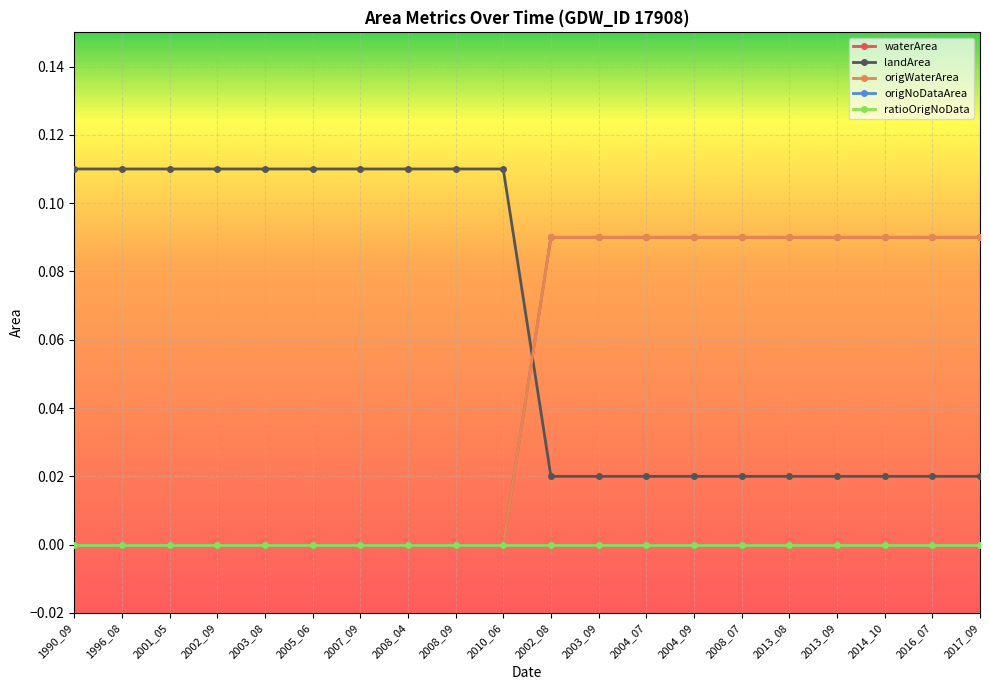

Does the chart have visible grid lines?

Yes